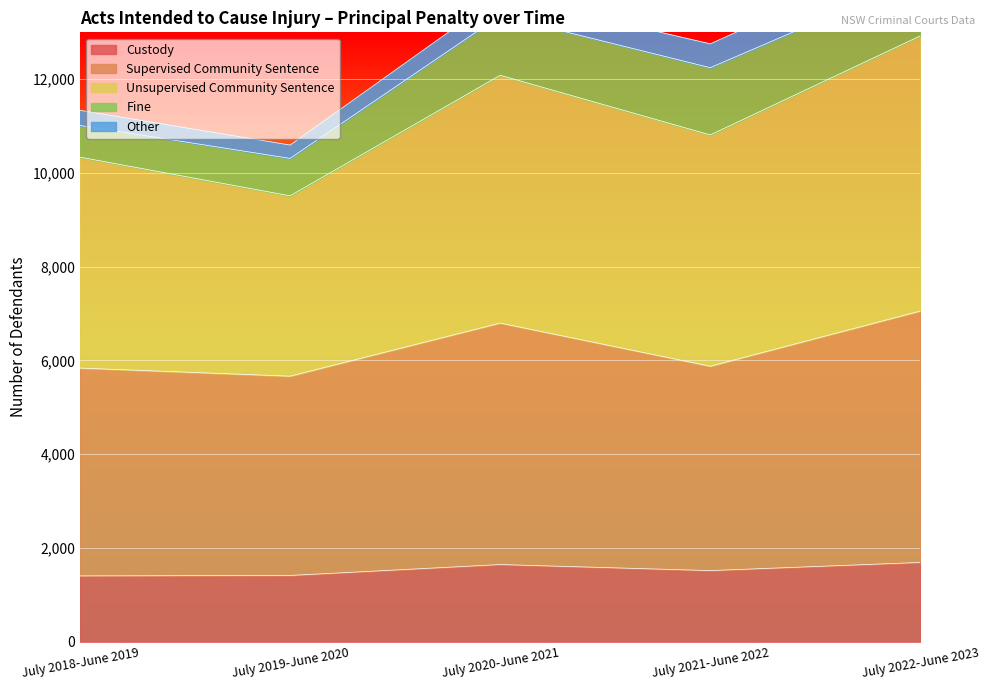

True or false: Custody and Unsupervised Community Sentence cross at least once.

False